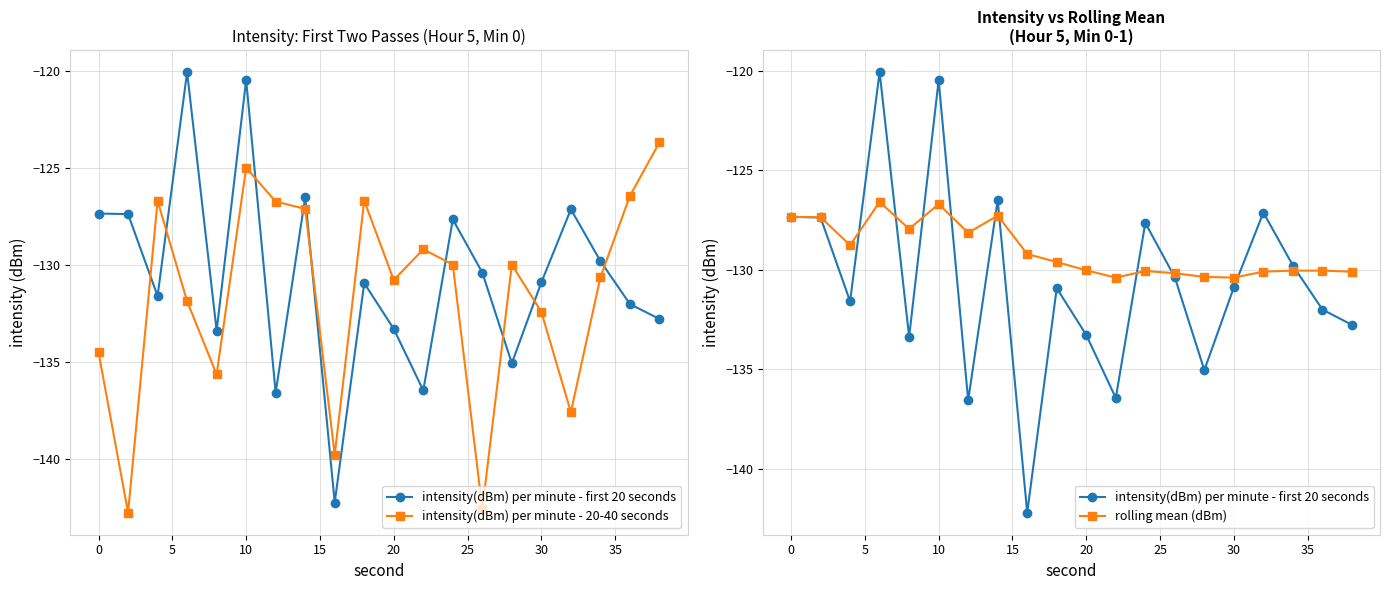

What is the difference between the maximum and minimum values in the intensity(dBm) per minute - 20-40 seconds series?

19.0